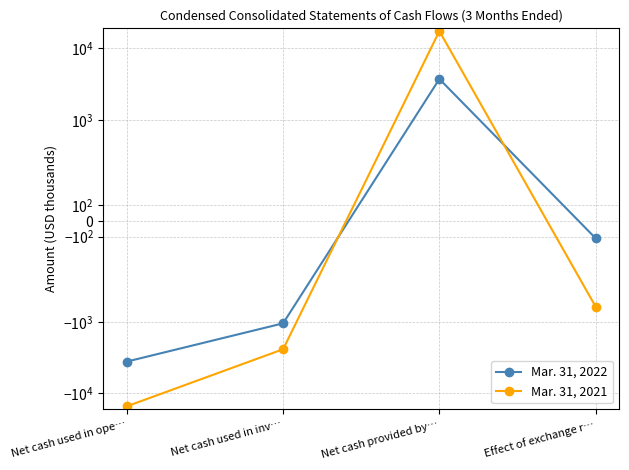

What is the sum of all Mar. 31, 2022 values?

-1028